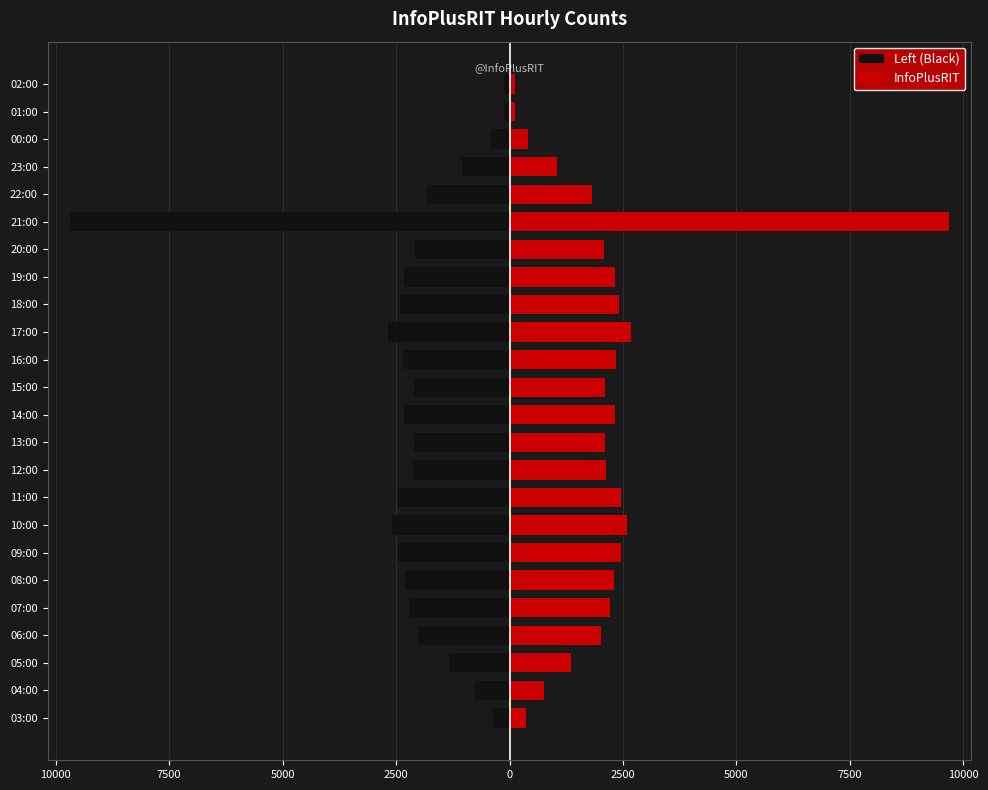

Between 11:00 and 17:00, which series saw the biggest shift?

Left (Black)